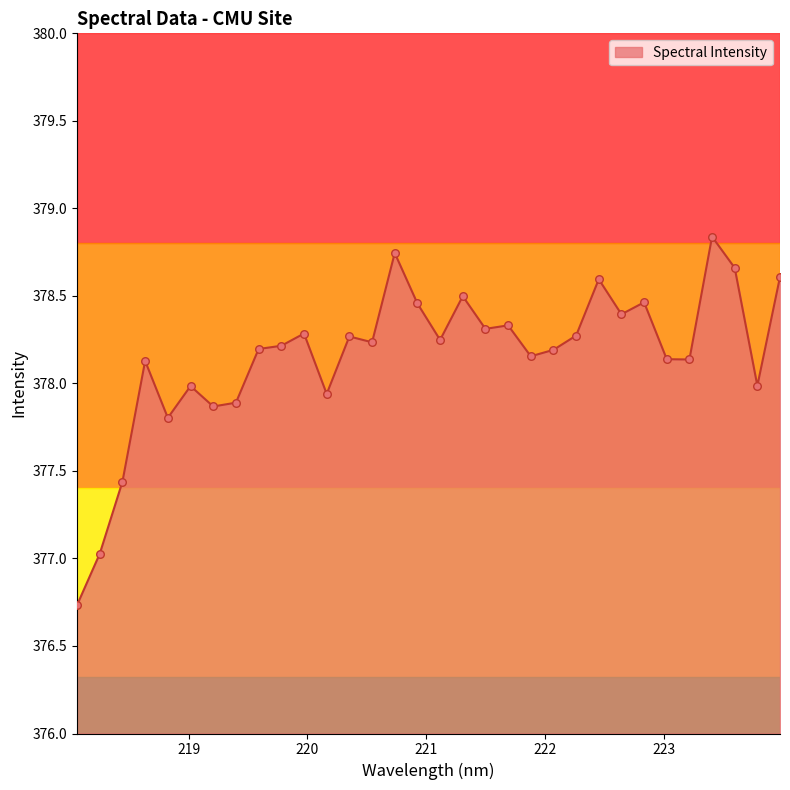

What is the smallest value displayed?

376.7